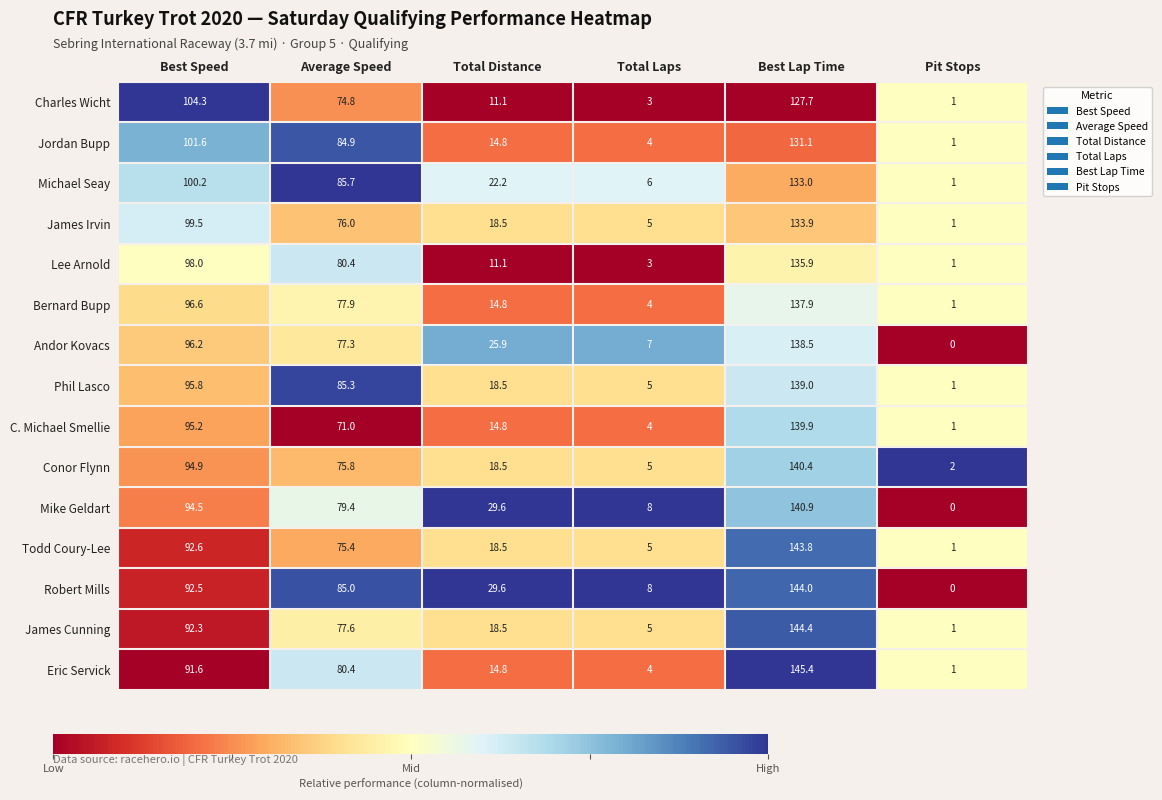

Is it true that Charles Wicht equals 3.0 at Total Laps?

True